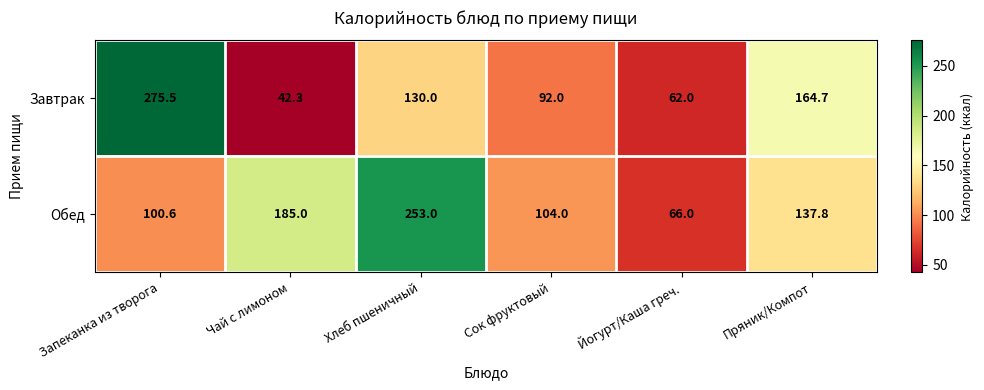

At how many categories does at least one series exceed 126?

4